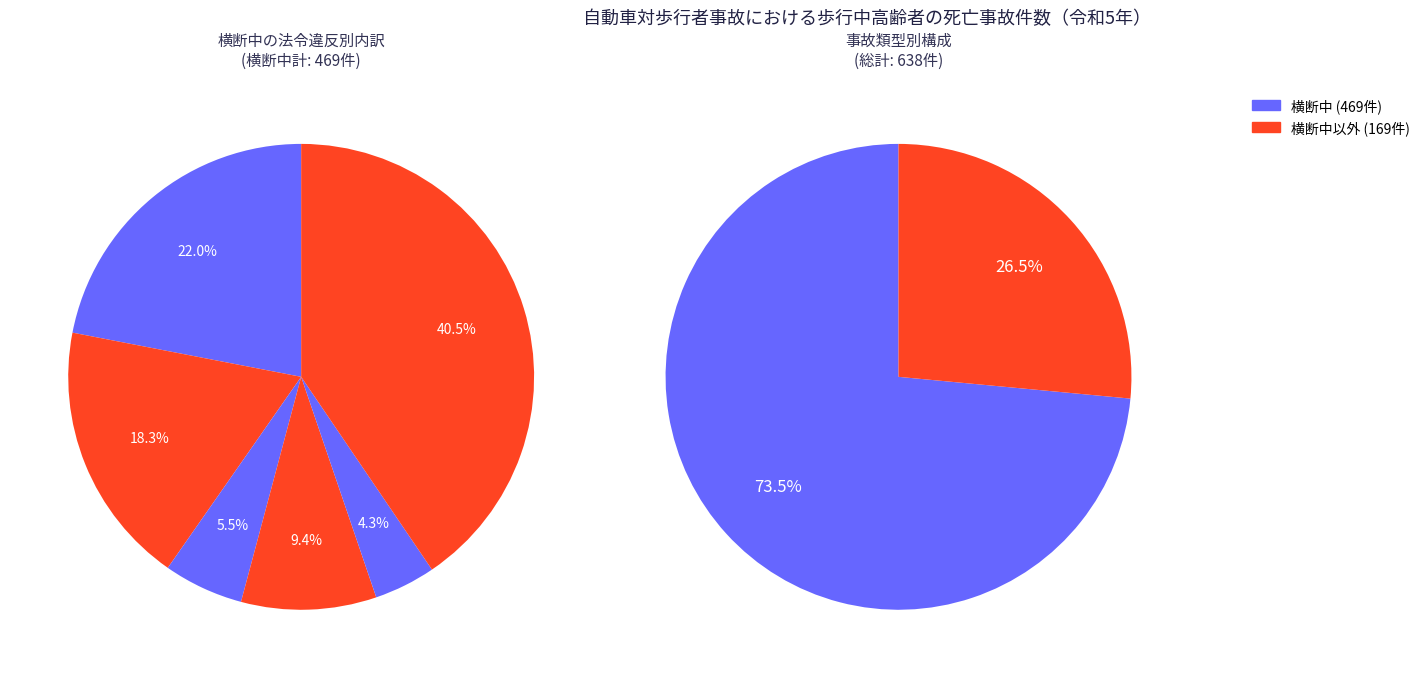

To the nearest percent, what is the difference between the 横断中以外 and 横断中 slice percentages?

47%